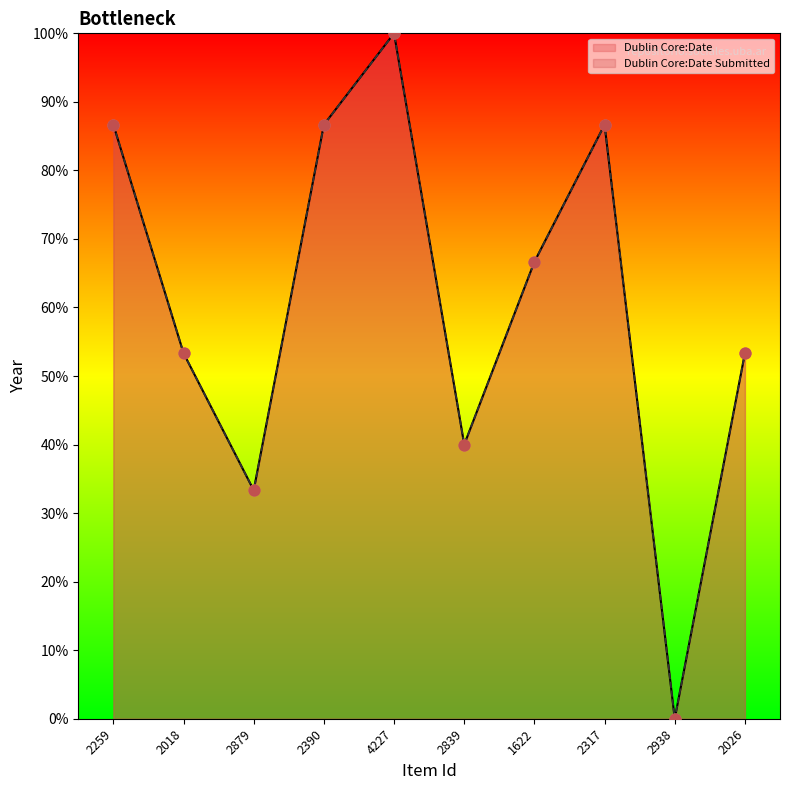

Which series contains the highest Y value?

Dublin Core:Date